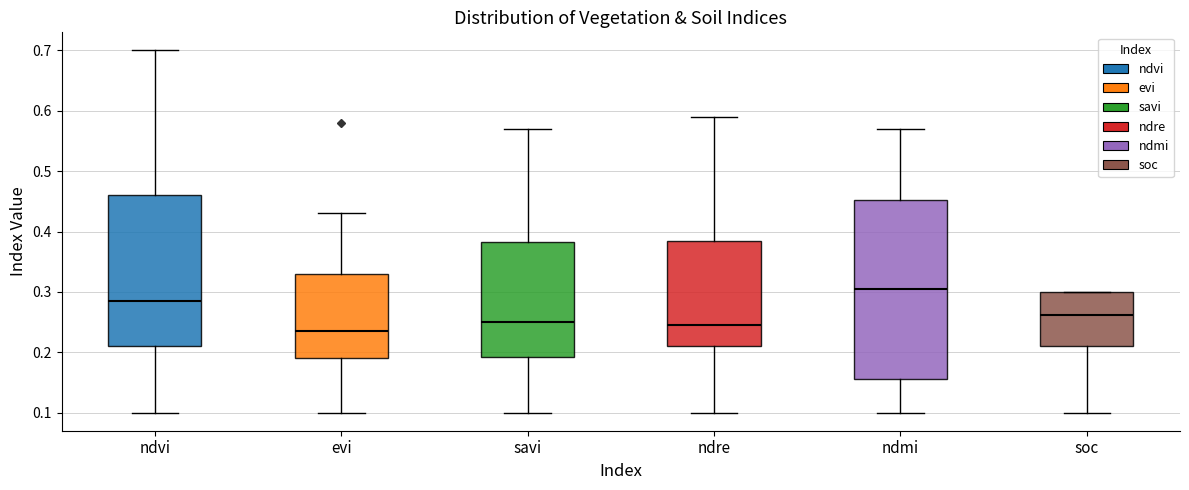

Comparing the boxes themselves (not the whiskers), which one is the tallest?

ndmi